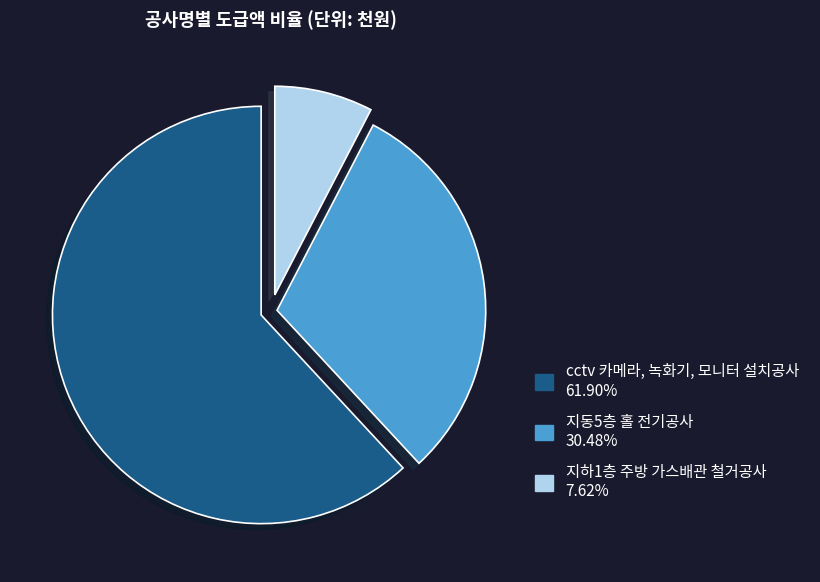

Which category has the biggest portion of the pie?

cctv 카메라, 녹화기, 모니터 설치공사